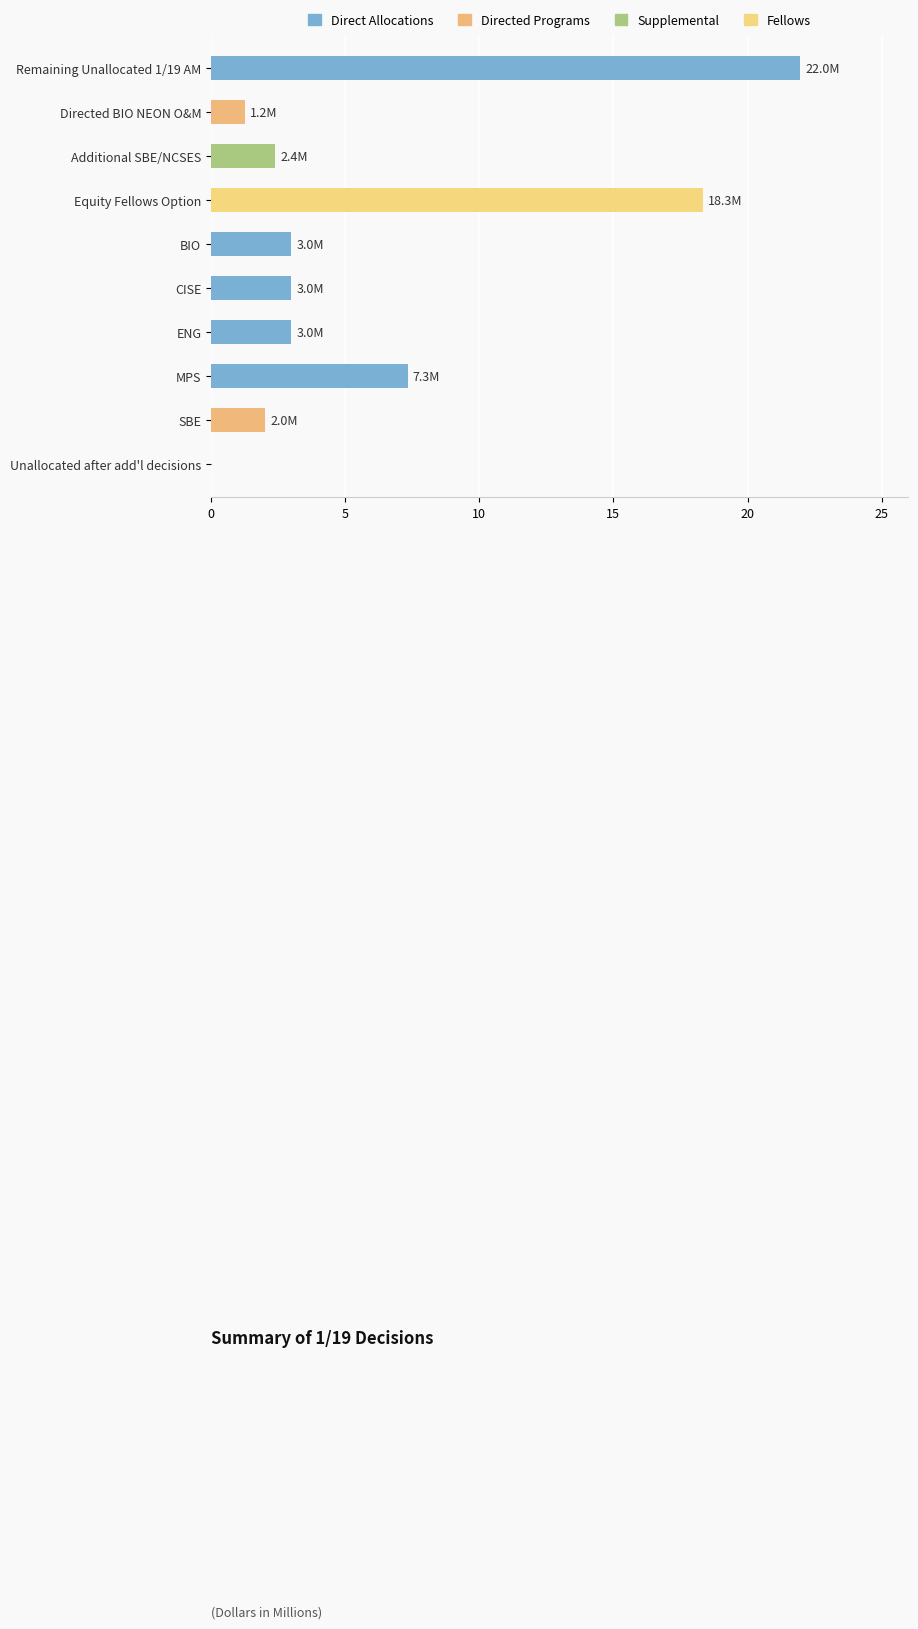

What is the sum of the values at Unallocated after add'l decisions and Remaining Unallocated 1/19 AM?

22.0